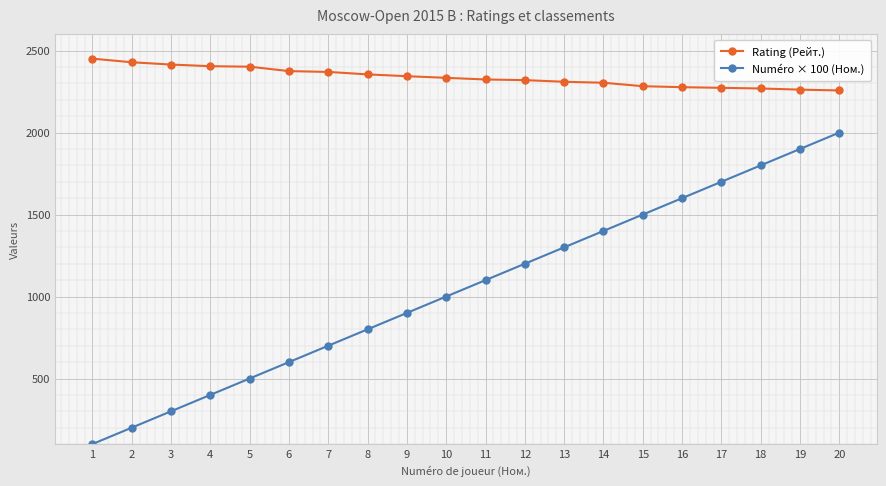

What is the spread (max minus min) of values at 17?

573